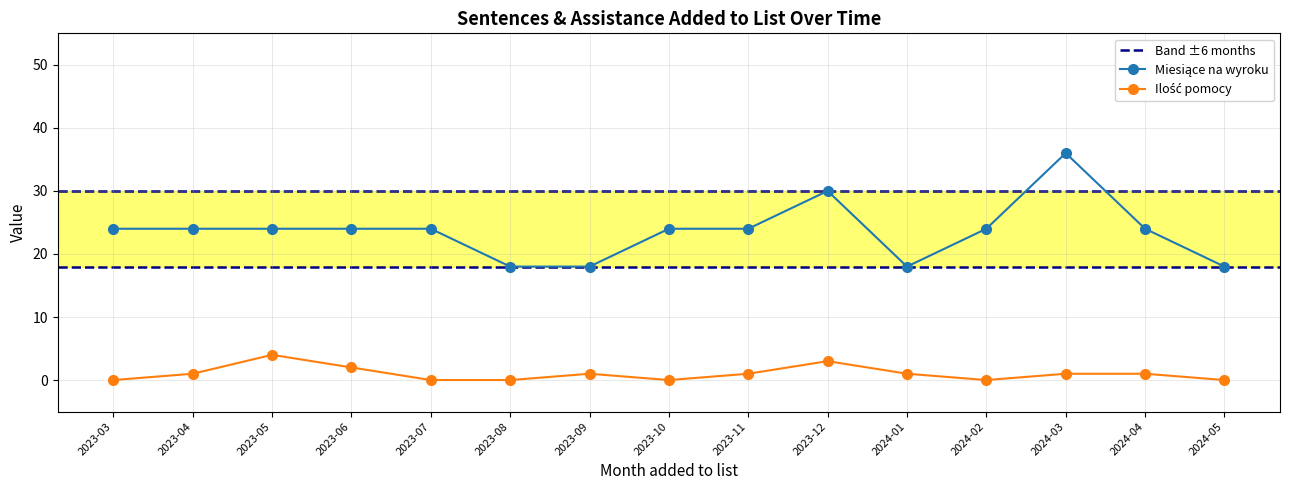

List the series in order of their overall mean, highest first.

Miesiące na wyroku, Ilość pomocy